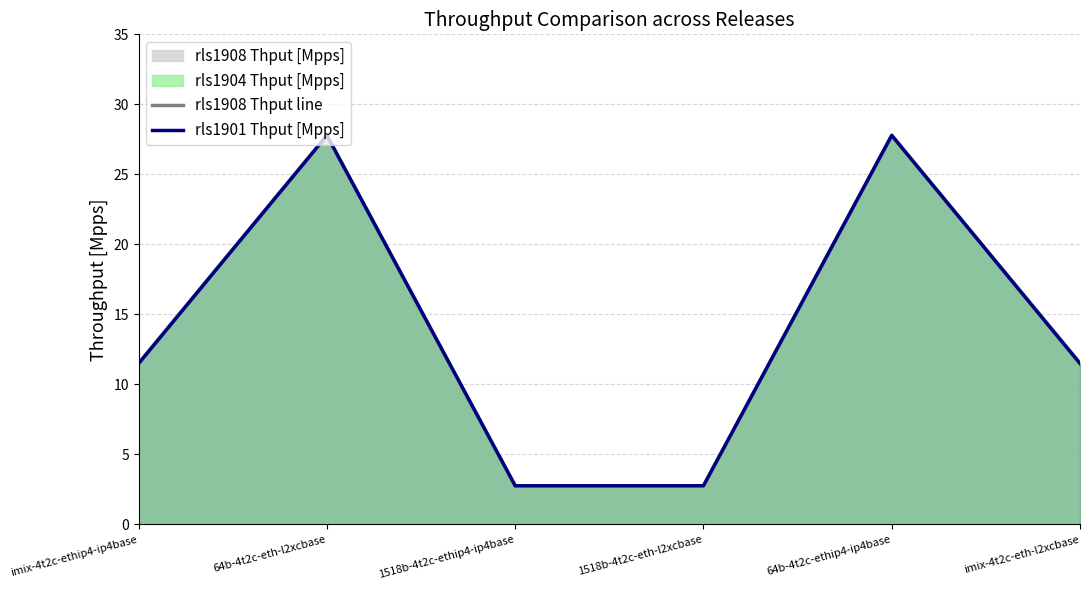

List the labels in order of rls1908 Thput line value, smallest first.

1518b-4t2c-ethip4-ip4base, 1518b-4t2c-eth-l2xcbase, imix-4t2c-ethip4-ip4base, imix-4t2c-eth-l2xcbase, 64b-4t2c-eth-l2xcbase, 64b-4t2c-ethip4-ip4base